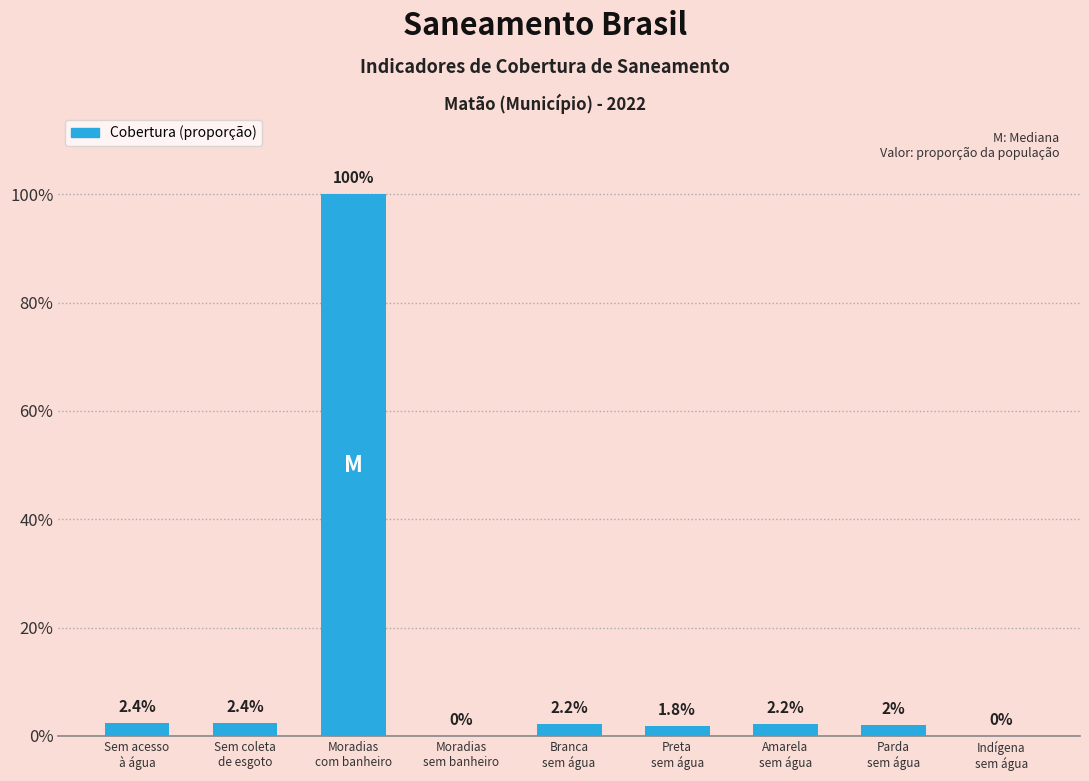

Are the bars horizontal?

No